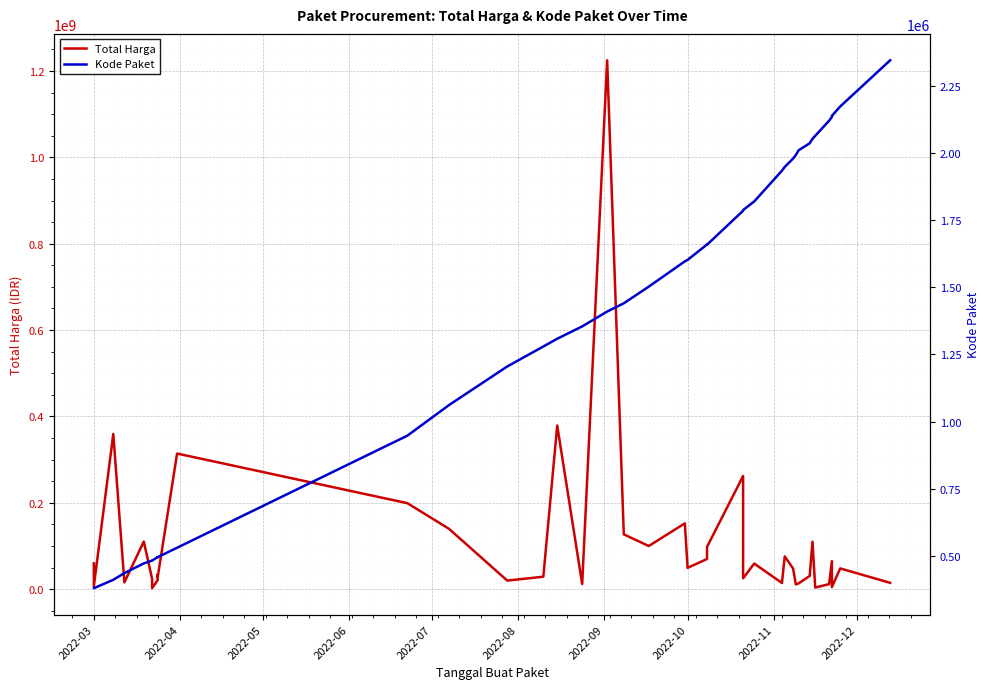

At which label does Kode Paket first exceed 1597005?

2022-10